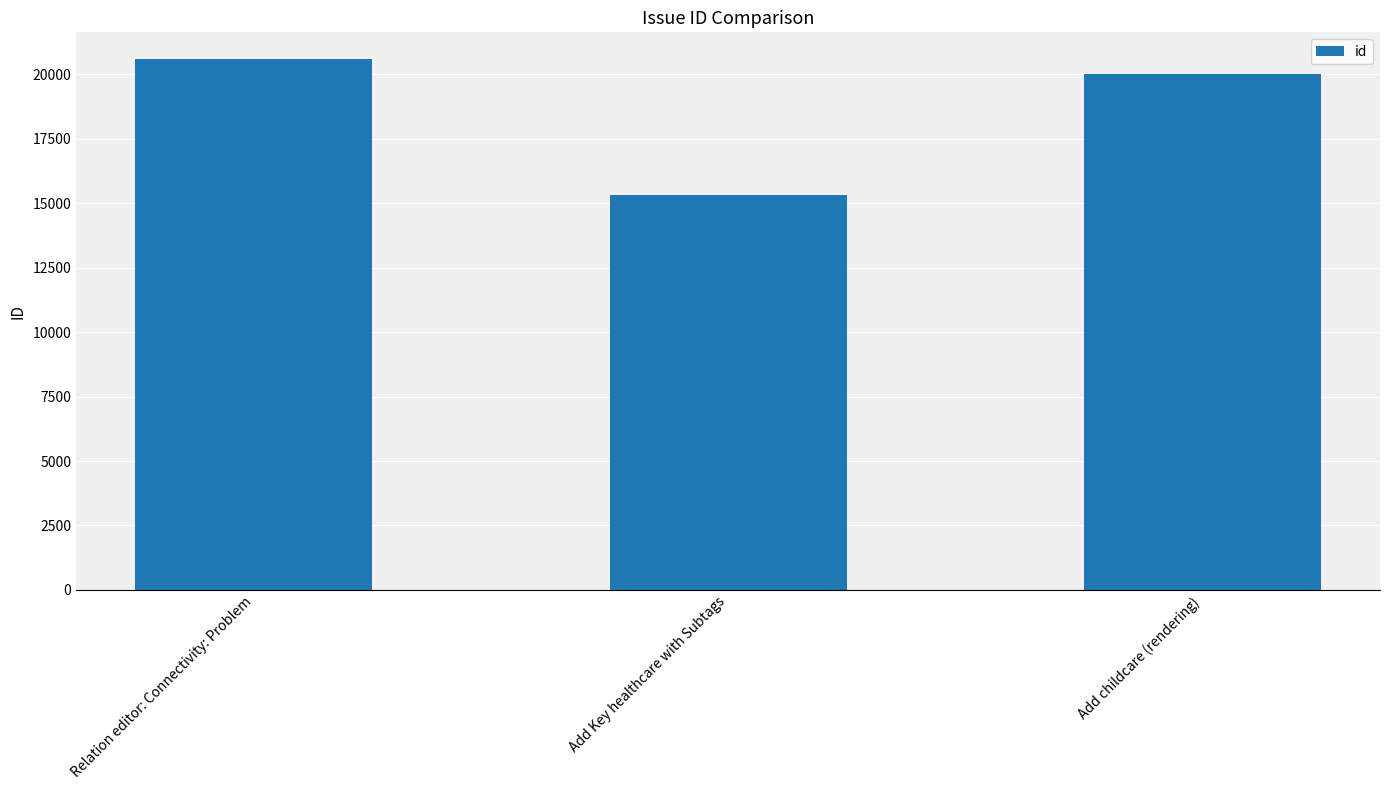

What is the difference between the values at Add Key healthcare with Subtags and Add childcare (rendering)?

4714